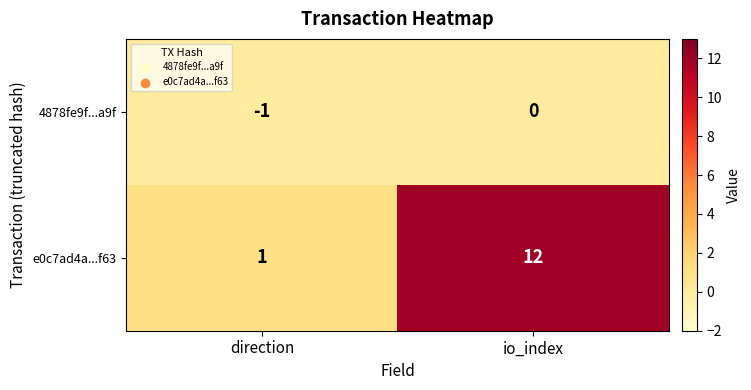

What is the maximum value shown in the chart?

12